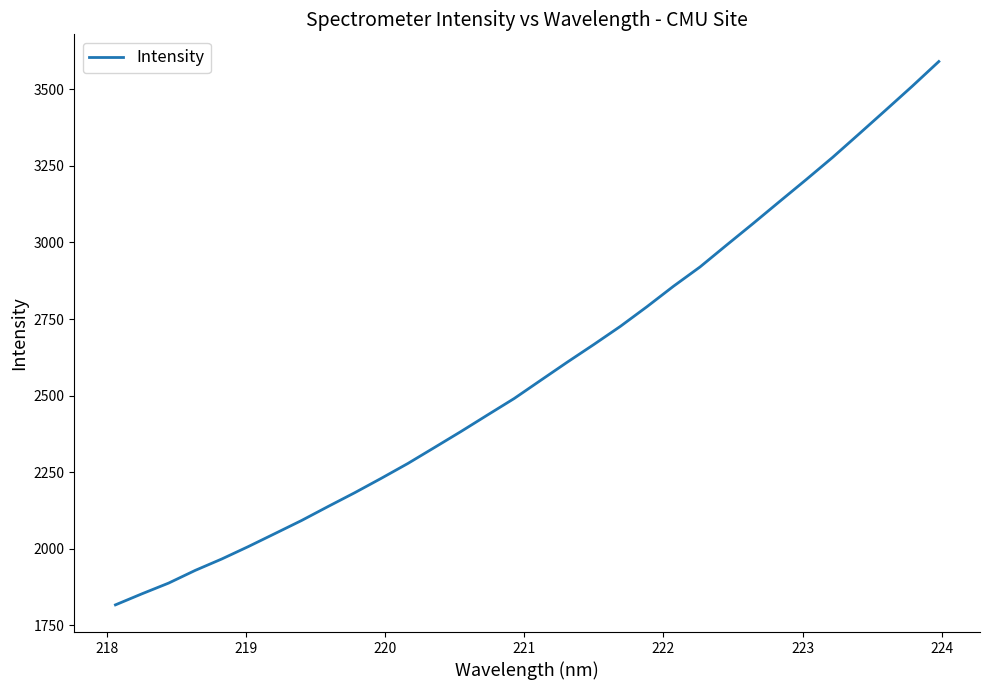

What is the maximum value shown in the chart?

3590.5